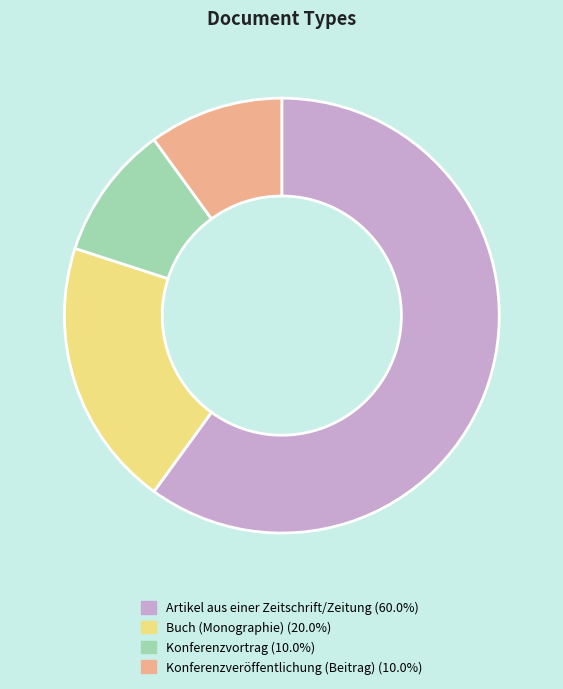

Is it true that Buch (Monographie) is 25% of the pie?

False